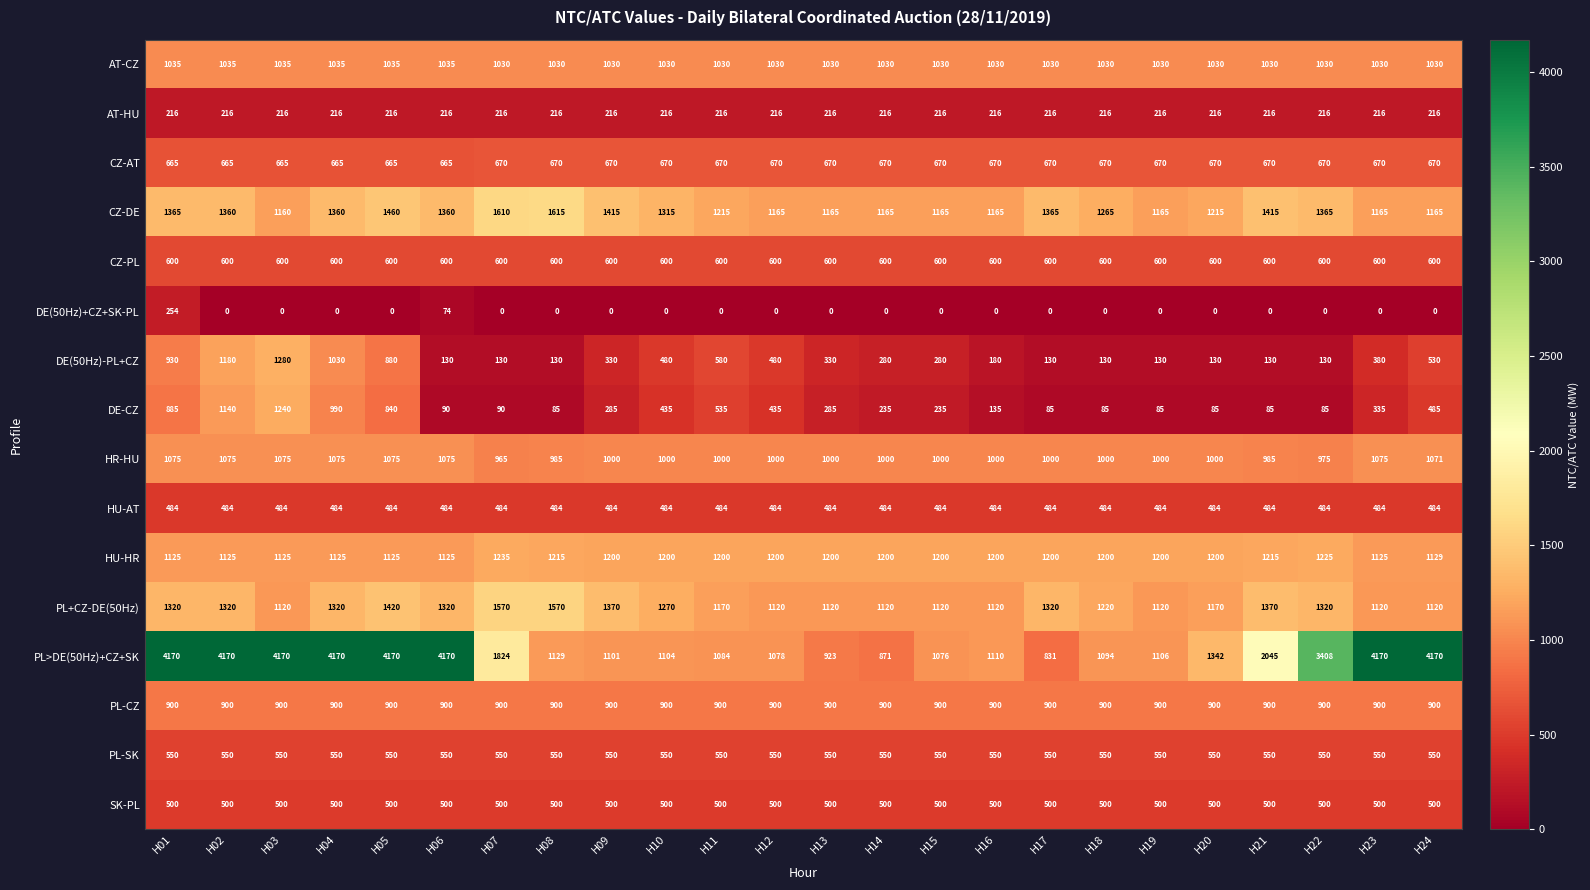

The value of PL+CZ-DE(50Hz) at H02 is 1320. True or false?

True